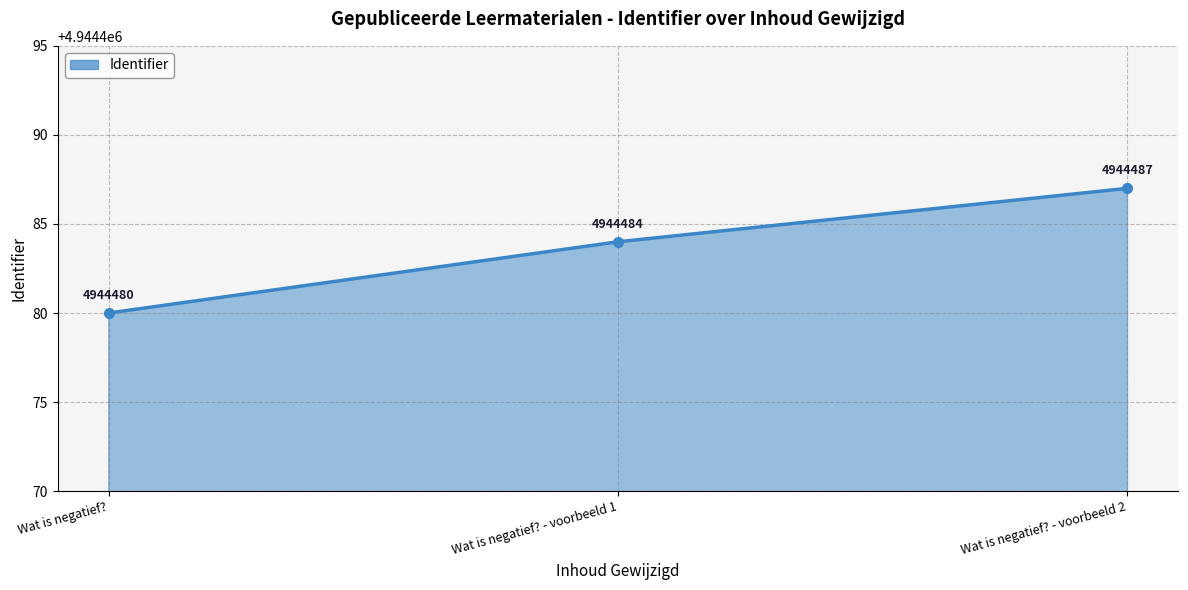

List the labels in order of value, smallest first.

Wat is negatief?, Wat is negatief? - voorbeeld 1, Wat is negatief? - voorbeeld 2